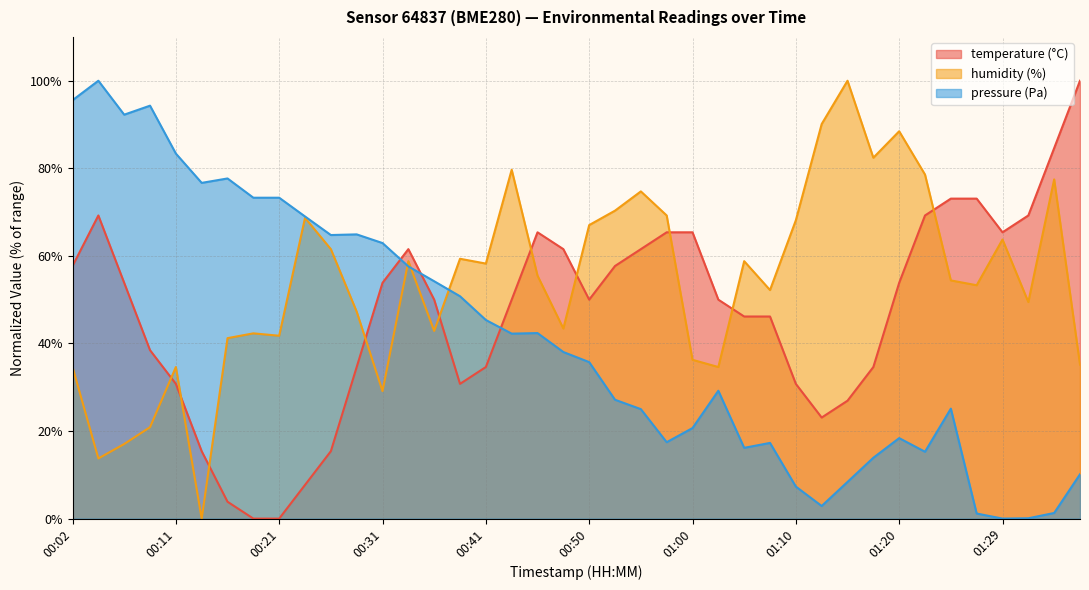

Between 00:19 and 00:06, which is larger?

00:06